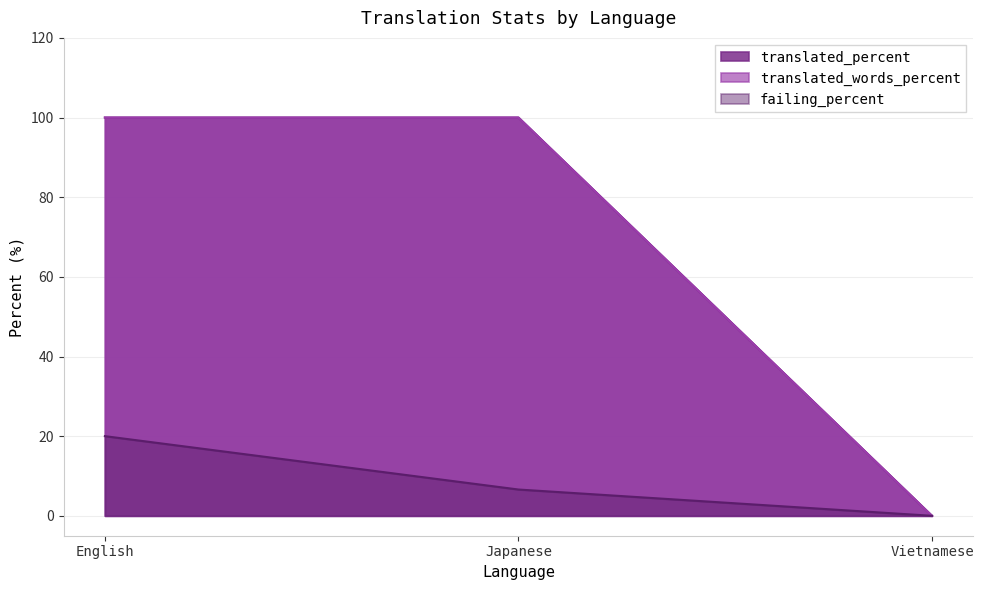

Does the chart display data point markers on the line(s)?

No